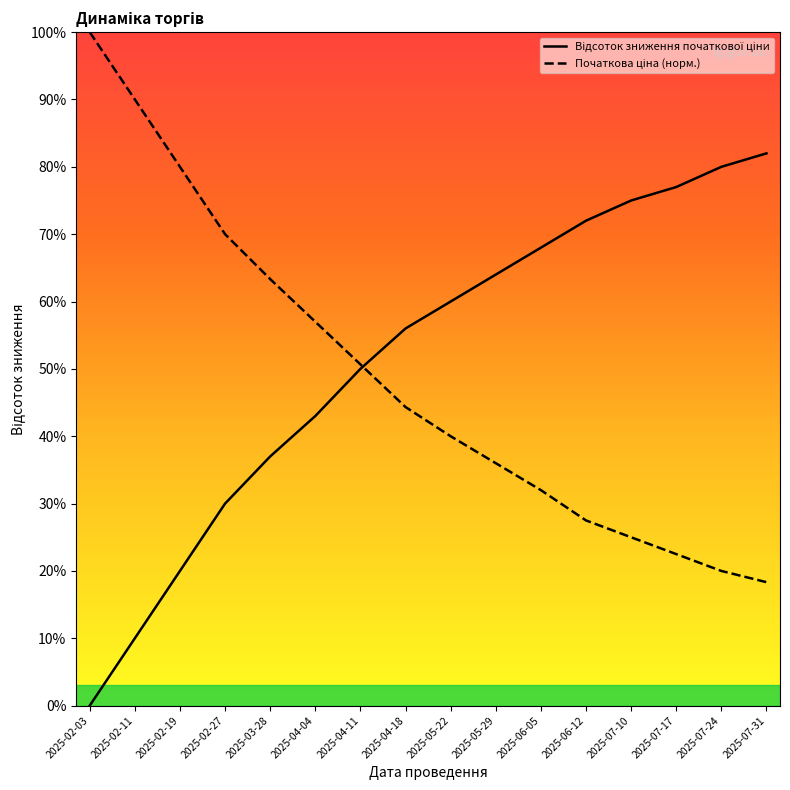

Does the chart display data point markers on the line(s)?

No